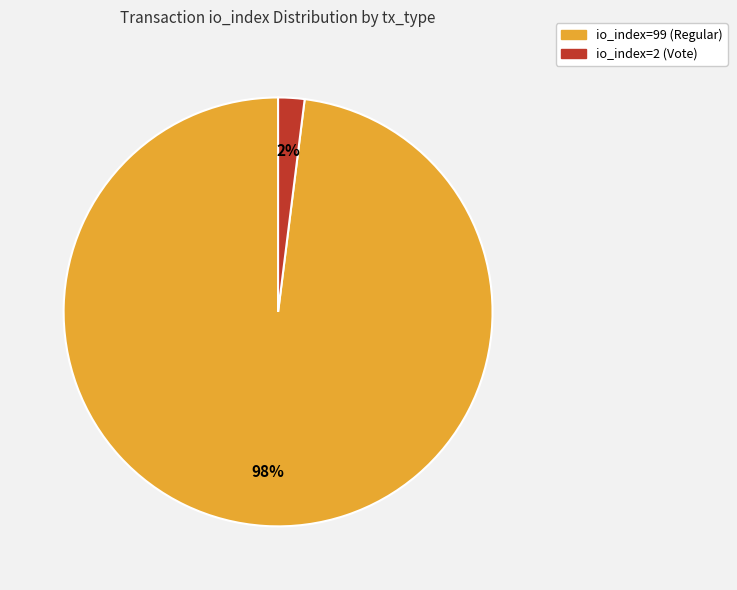

What is the largest slice in the pie chart?

io_index=99 (Regular)